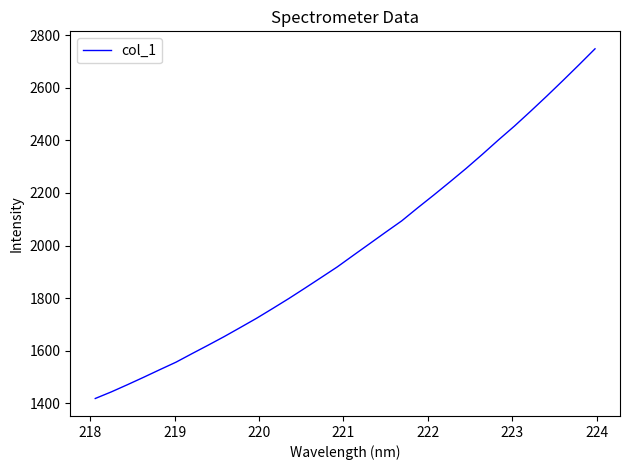

What is the smallest value displayed?

1418.7